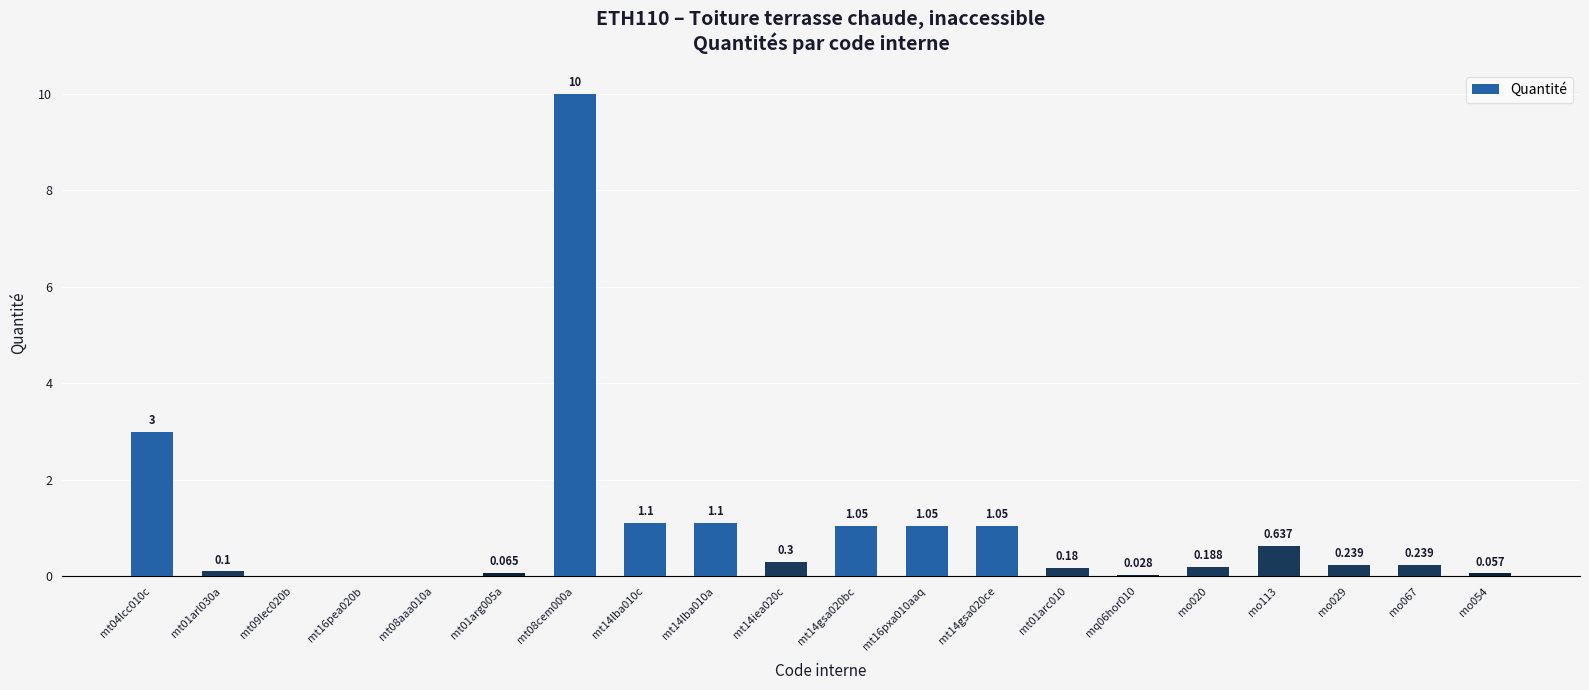

At which category does the chart reach its minimum across all series?

mt08aaa010a